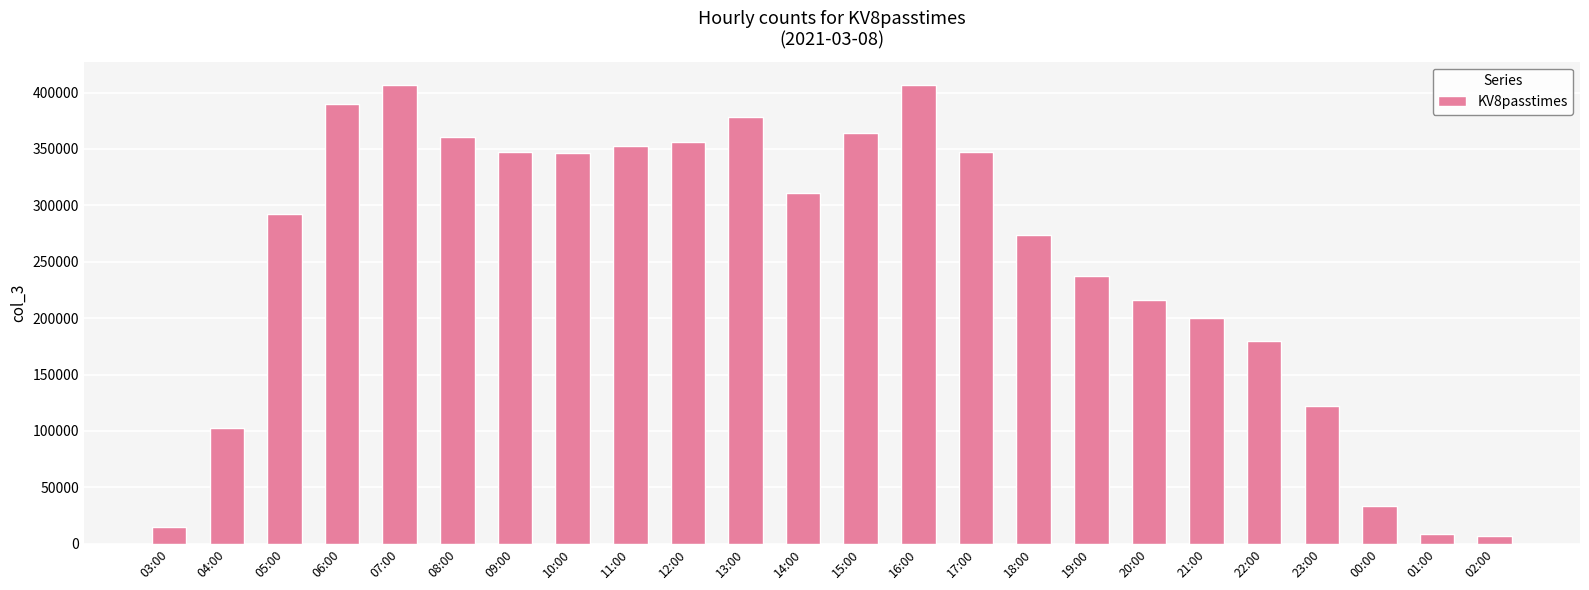

What is the sum of the values at 11:00 and 08:00?

712848